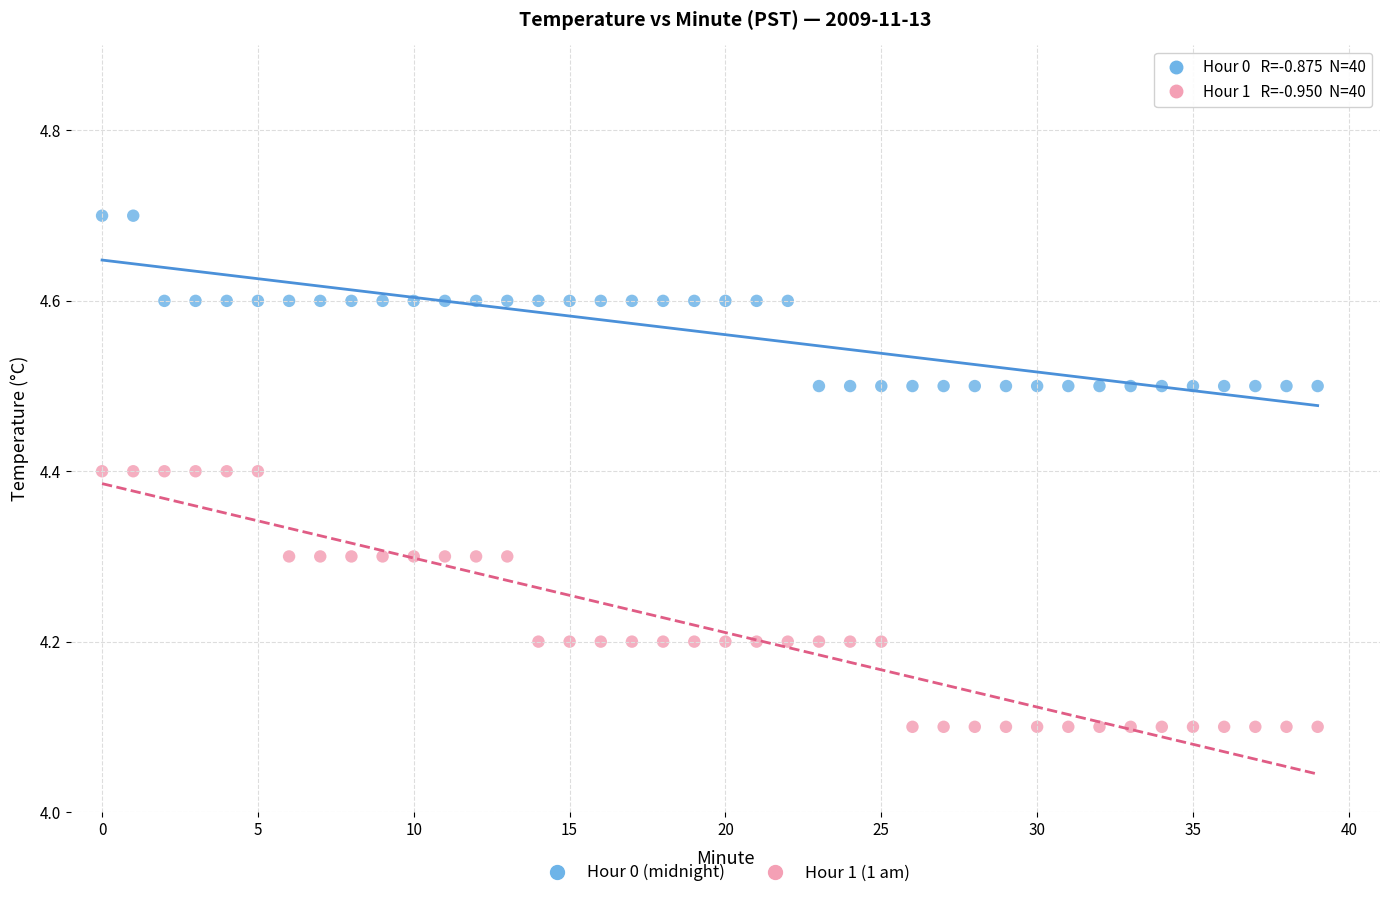

Across all data points, what is the range of Y values (max minus min)?

0.6